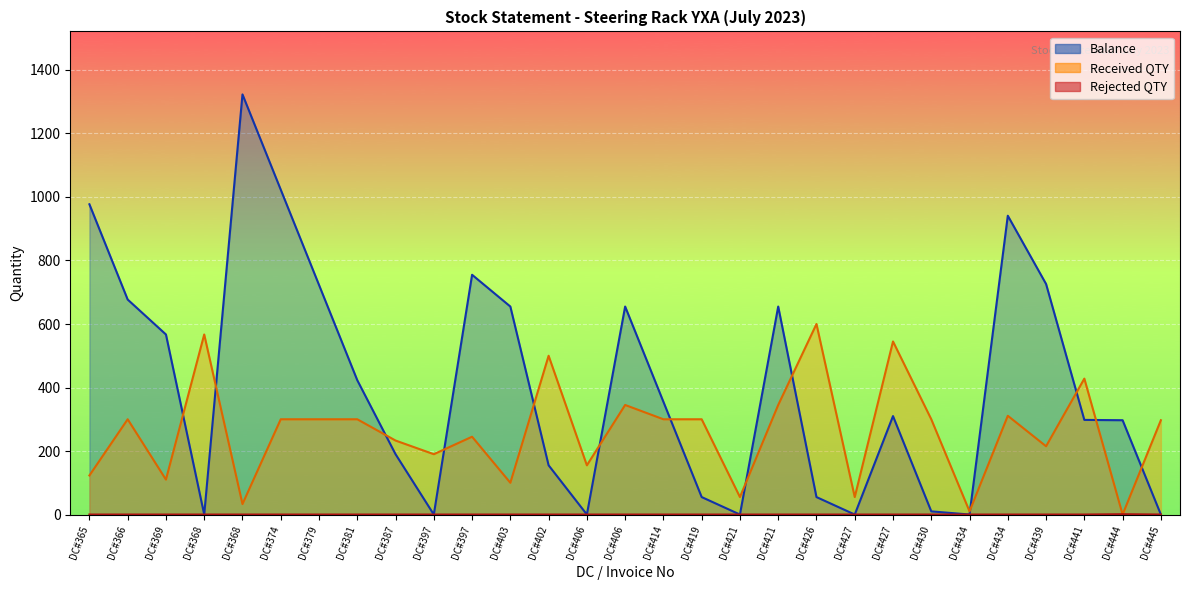

What is the sum of the Received QTY values at DC#369 and DC#379?

410